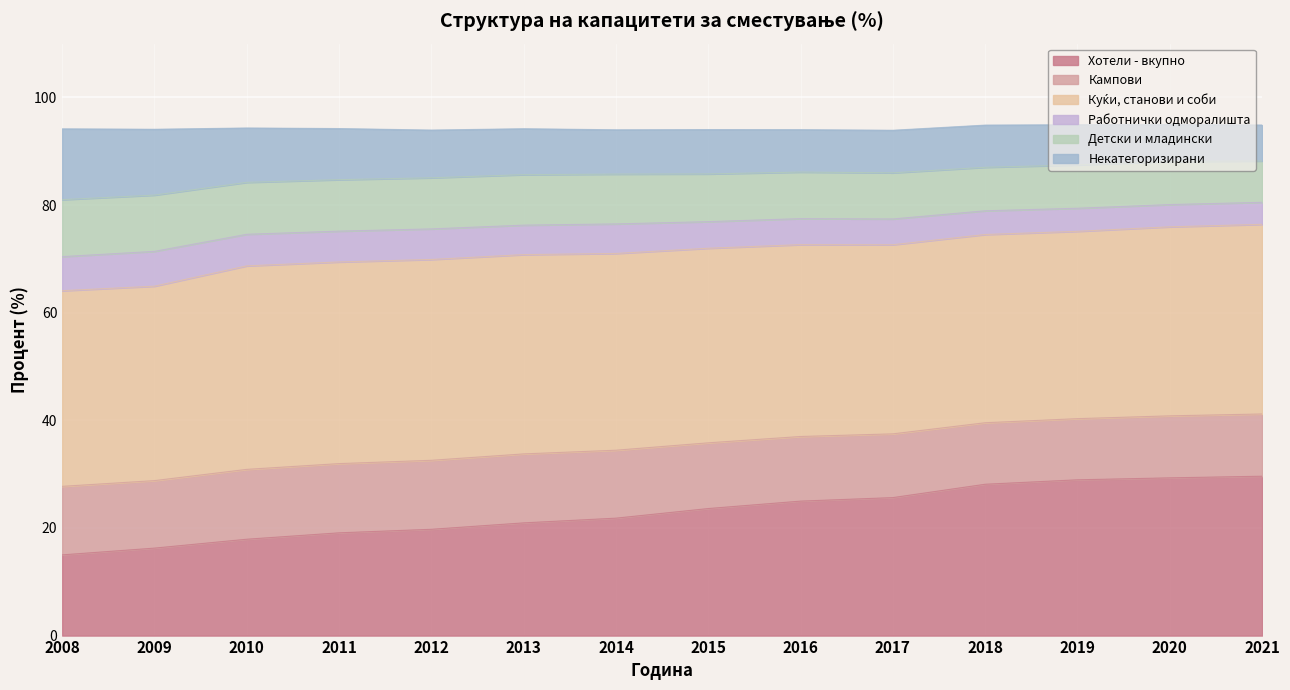

What is the maximum value for Хотели - вкупно?

29.6